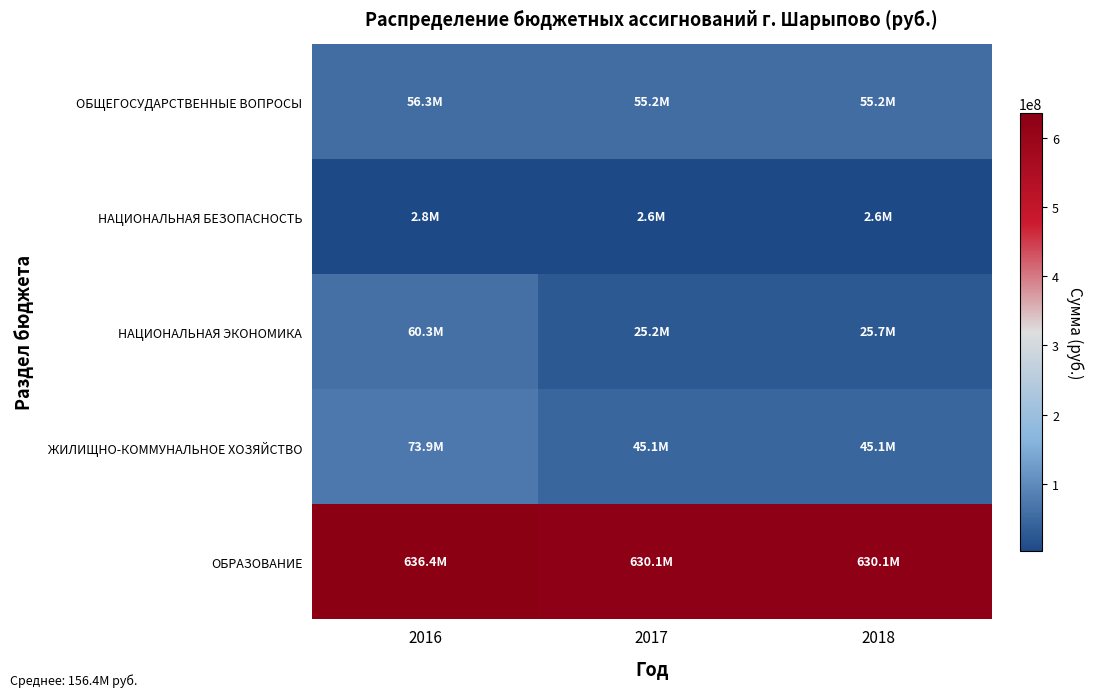

How many distinct data groups are displayed?

5